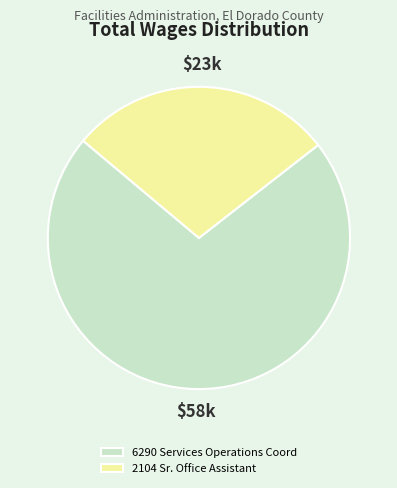

Is it true that 6290 Services Operations Coord is 72% of the pie?

True